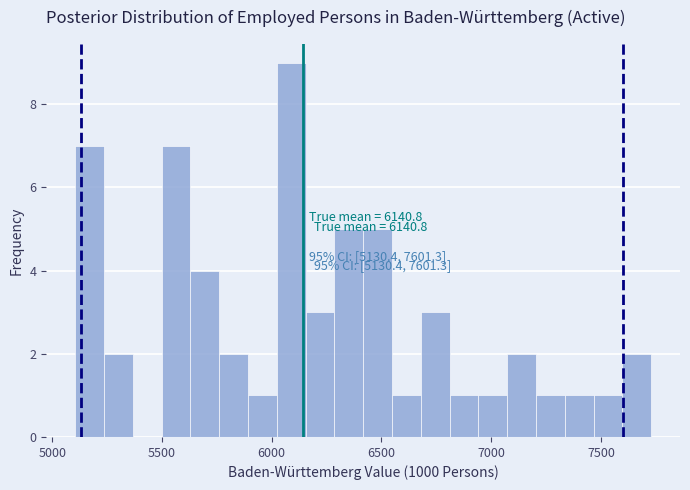

Read against the x-axis, roughly where is the centre of the tallest bar?

6100